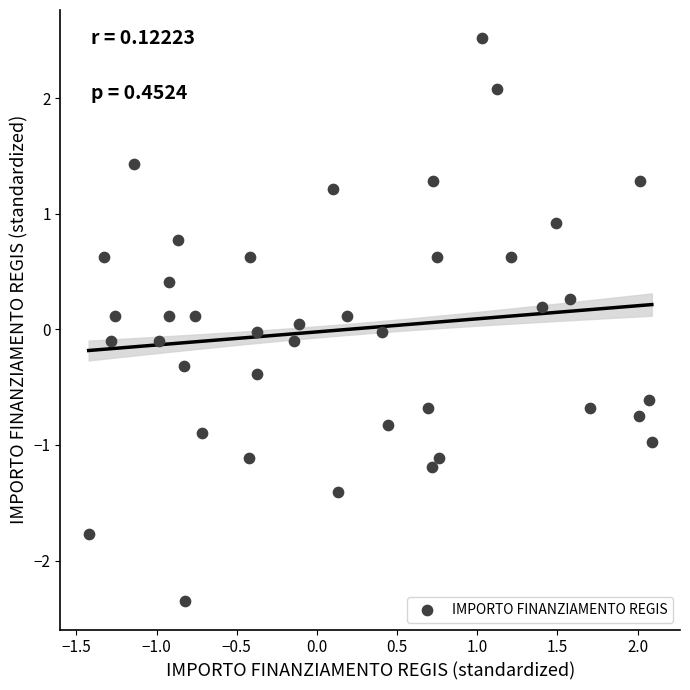

What is the range of X values (max minus min)?

3.5